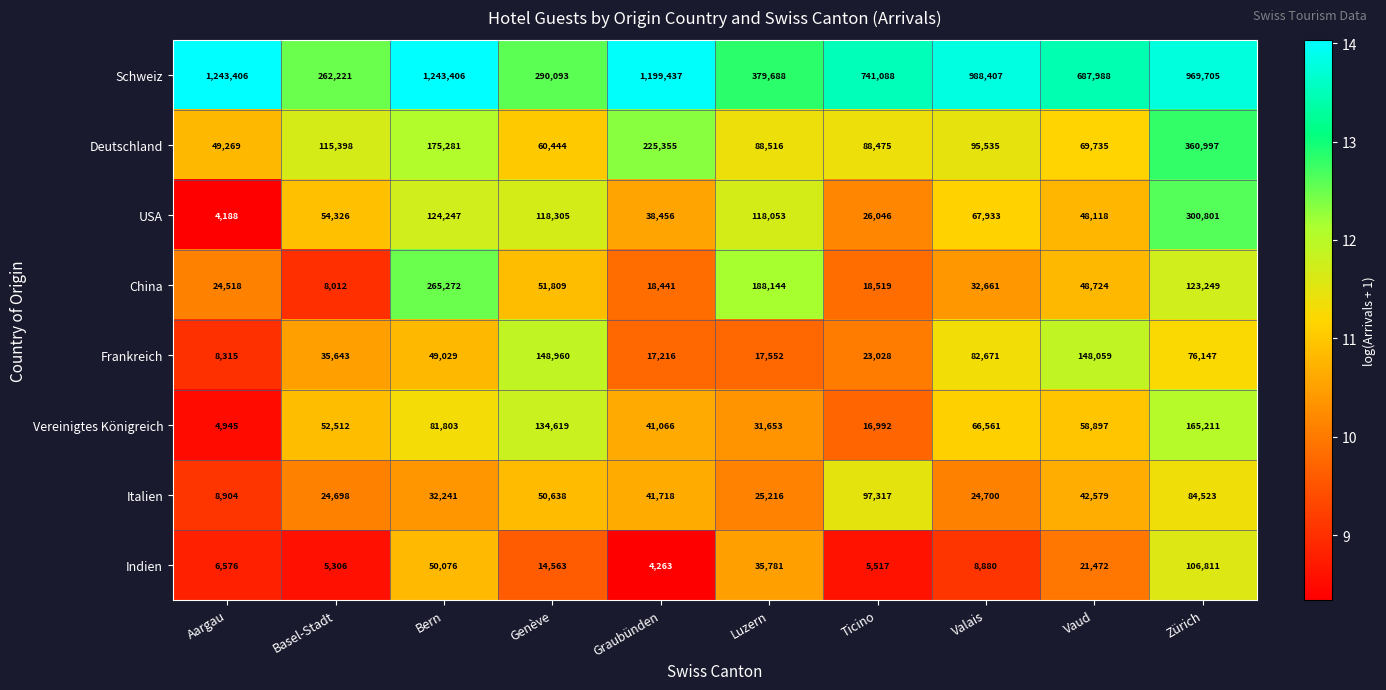

How many categories are shown in the chart?

10